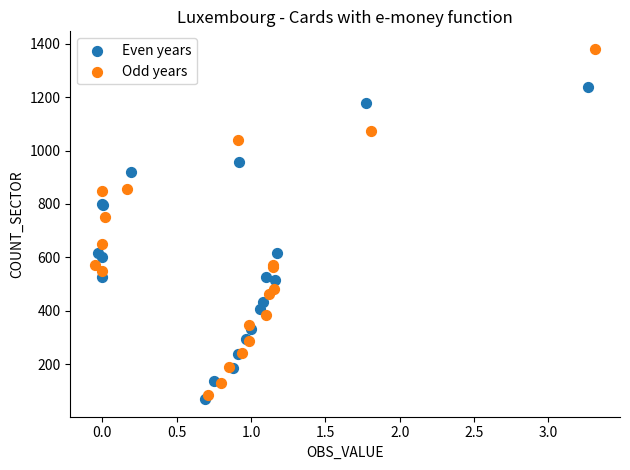

Which series contains the highest Y value?

Odd years